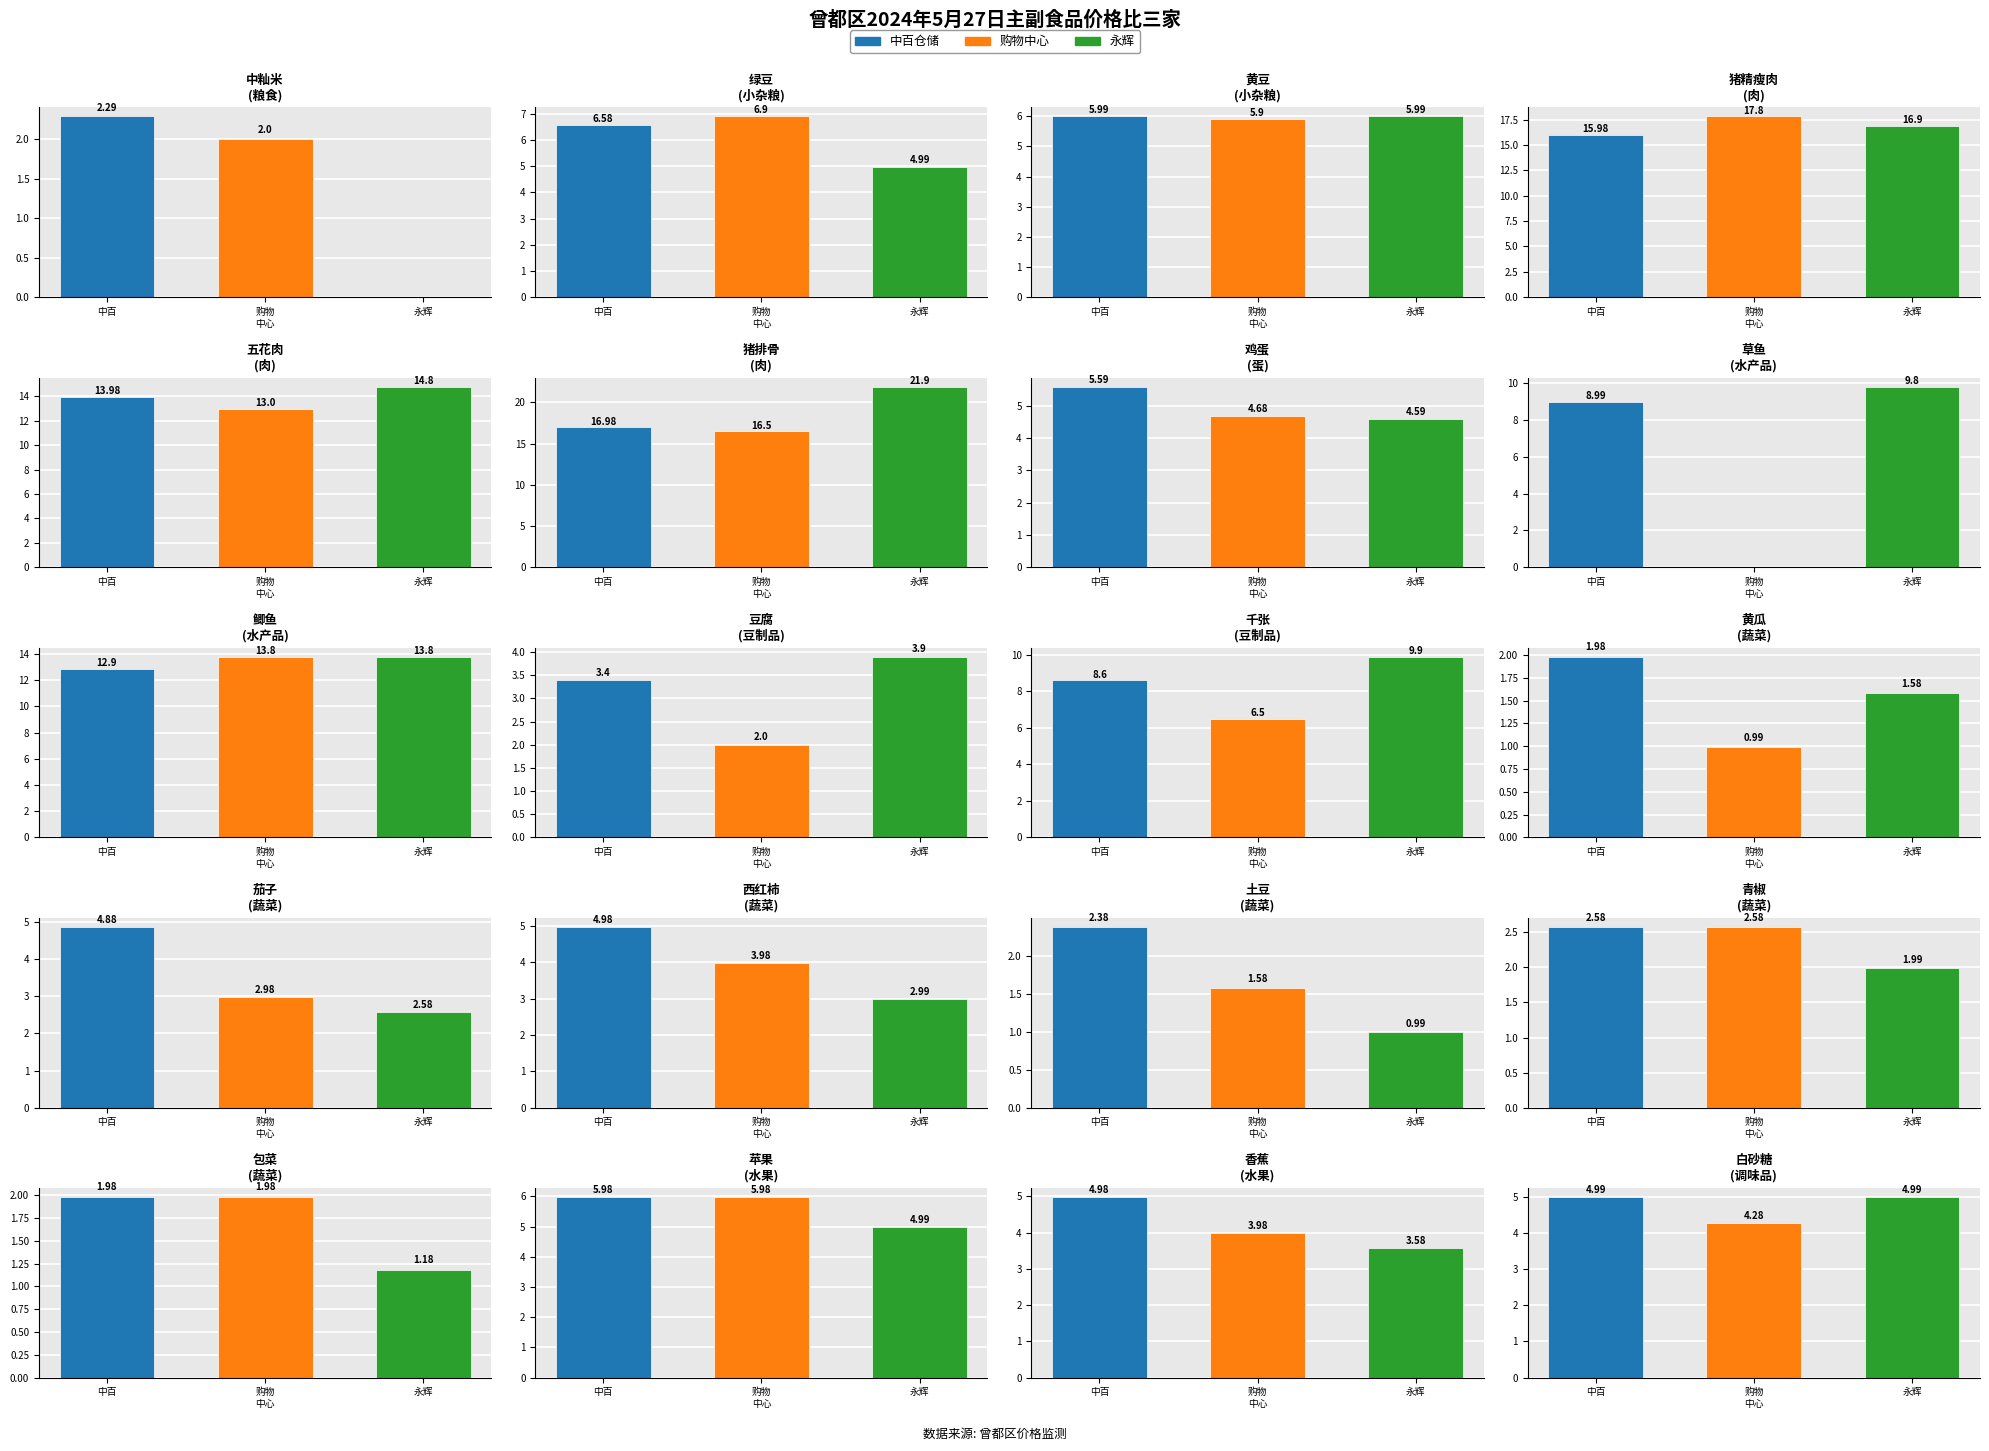

Are the bars horizontal?

No